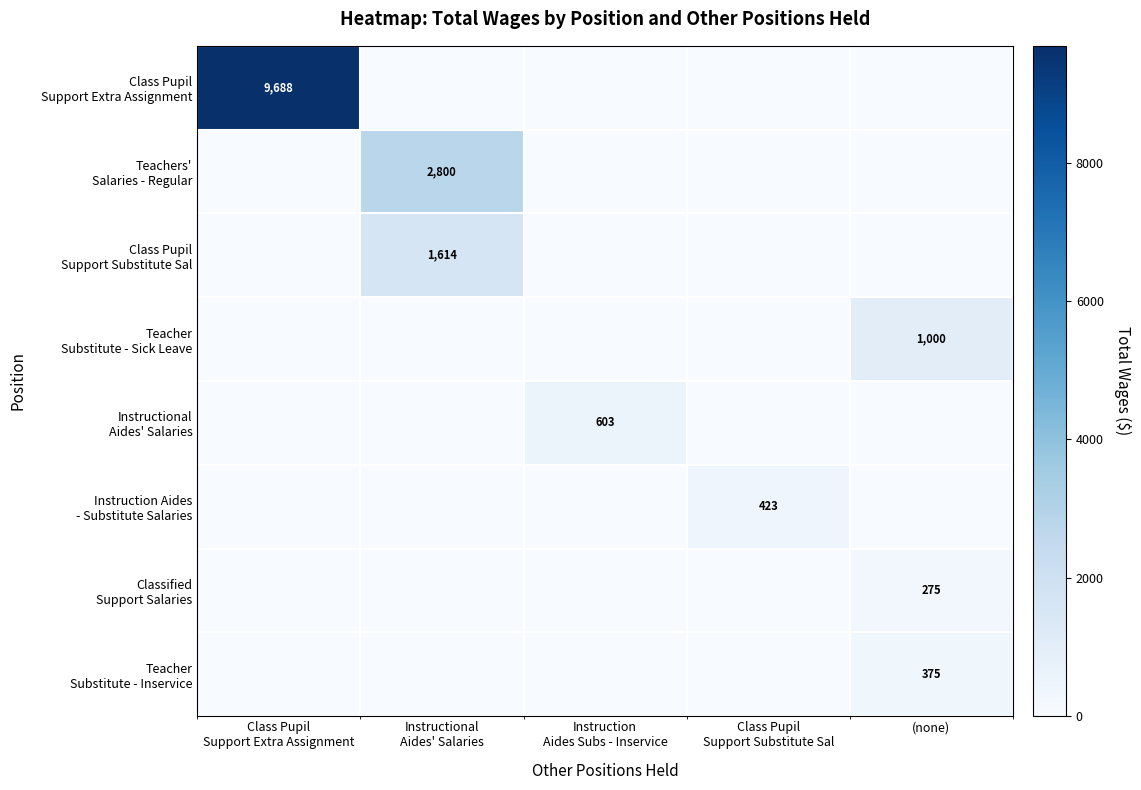

What is the greatest value displayed?

9688